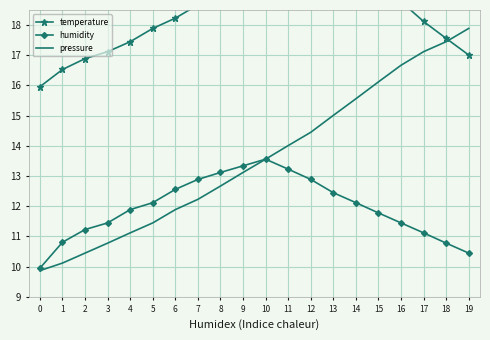

What is the lowest value of the temperature series?

16.0